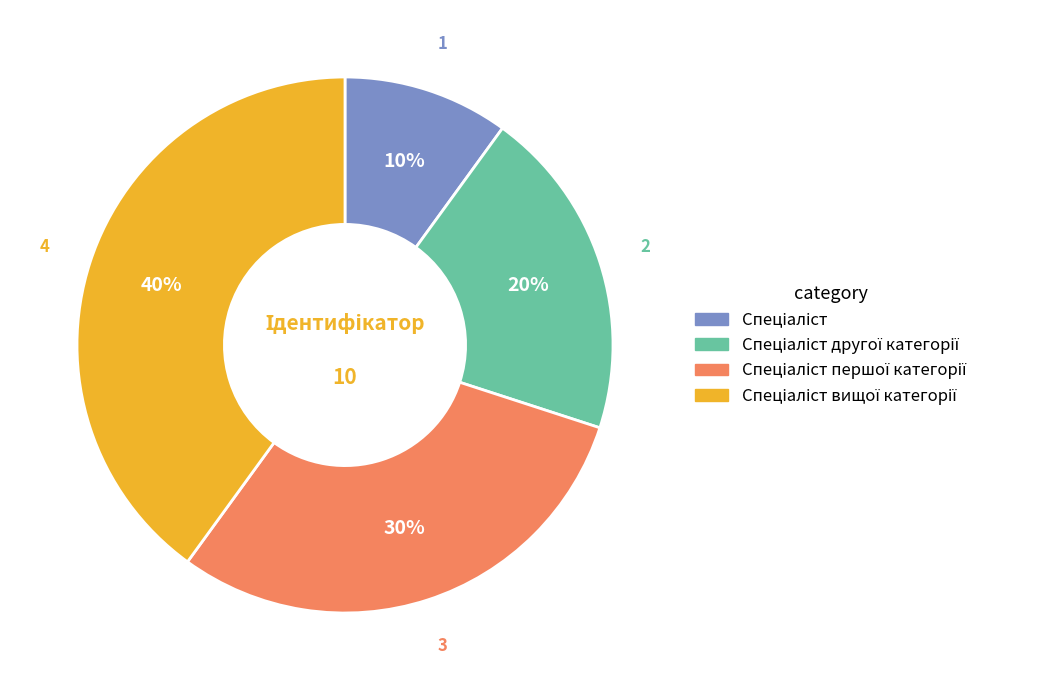

To the nearest percent, what is the difference between the largest and smallest slice percentages?

30%